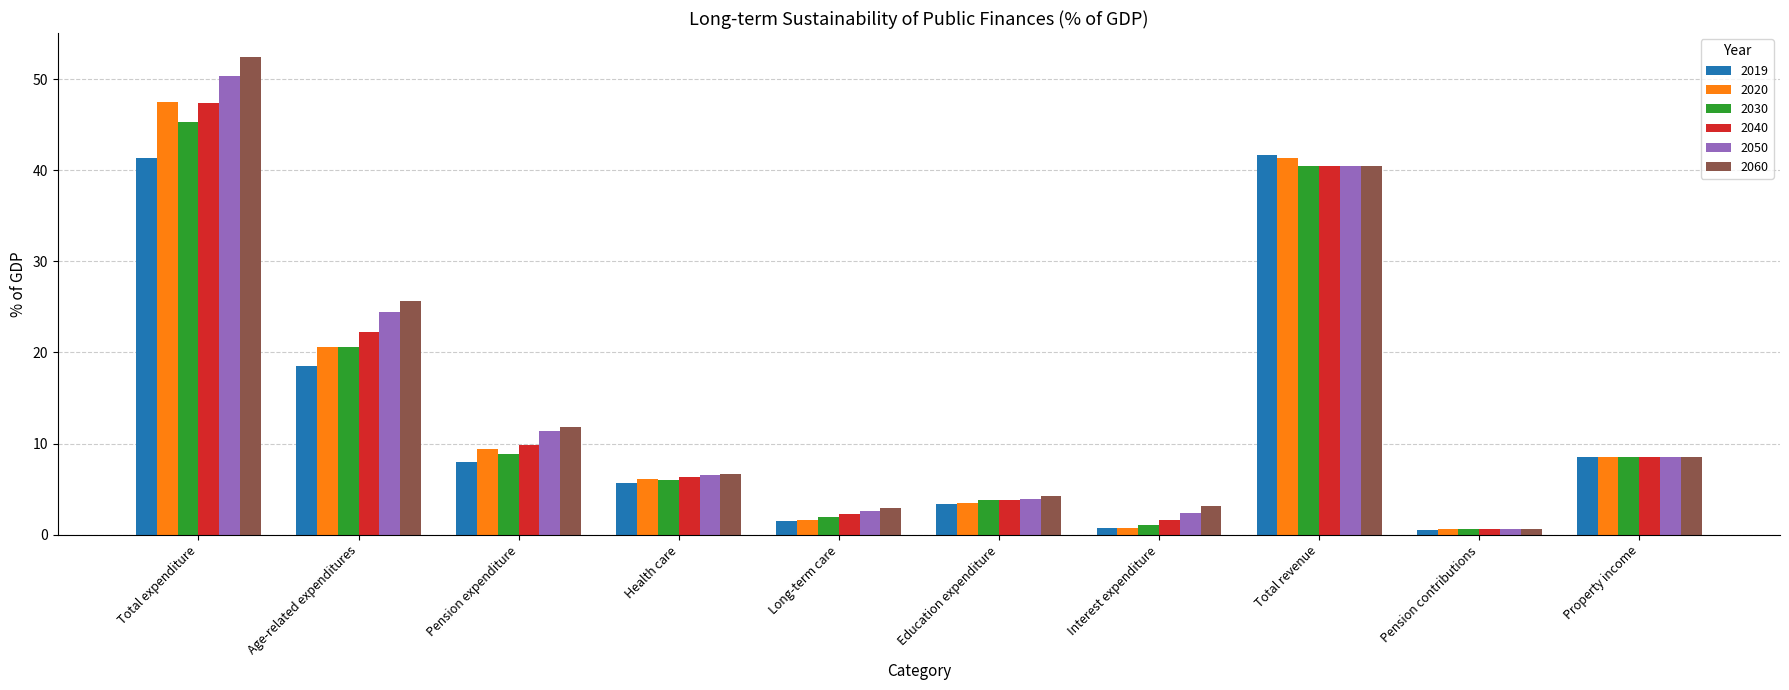

The 2019 series shows 31.4 at Age-related expenditures. True or false?

False